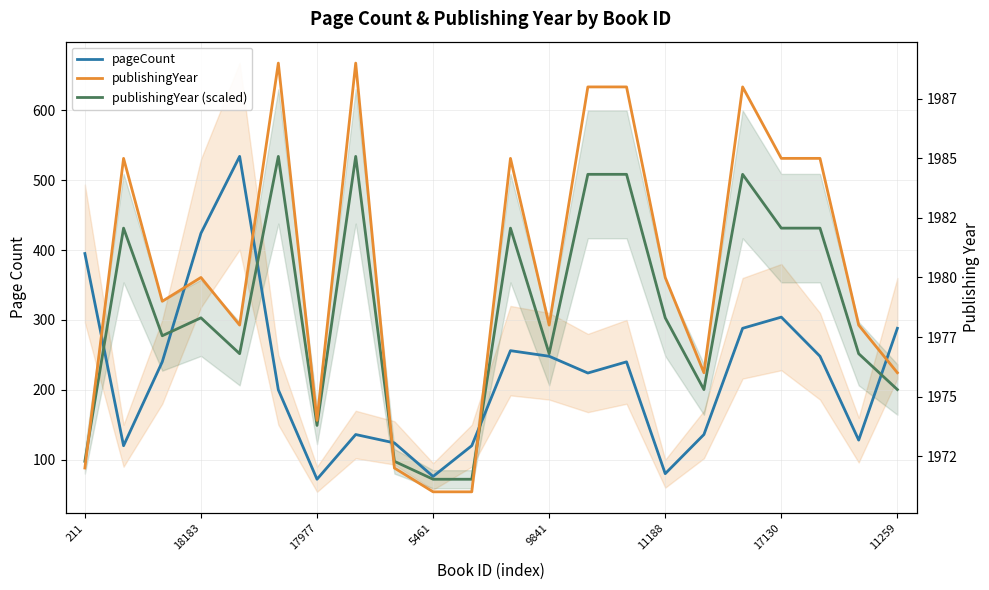

Which series has the largest range (max minus min)?

pageCount